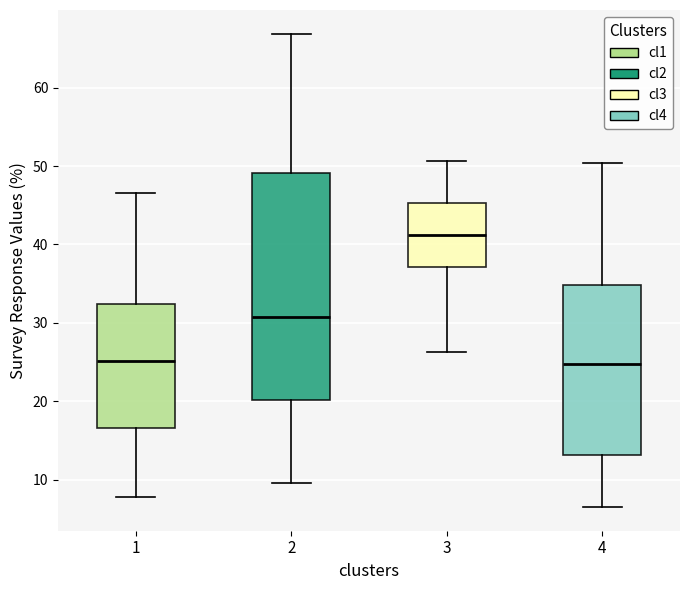

Comparing the boxes themselves (not the whiskers), which one is the tallest?

2